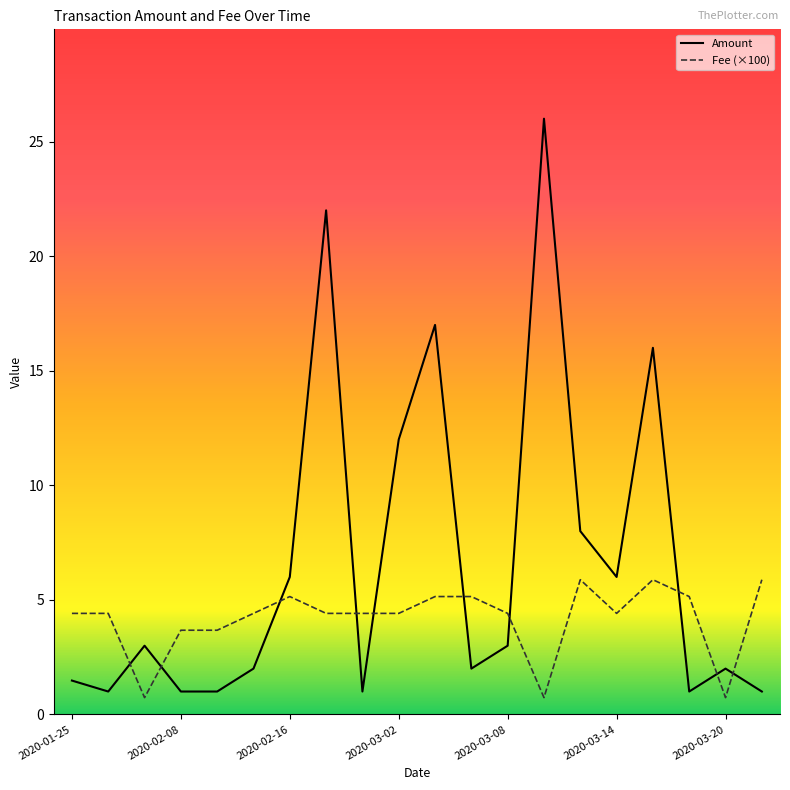

Which series has the largest total across all categories?

Amount